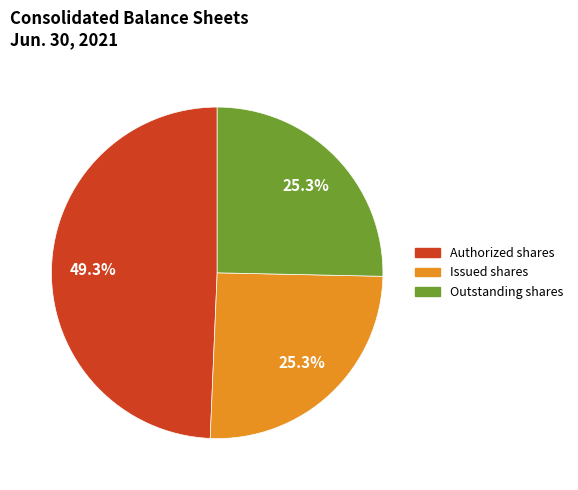

Is the sum of Authorized shares and Outstanding shares greater than half?

Yes